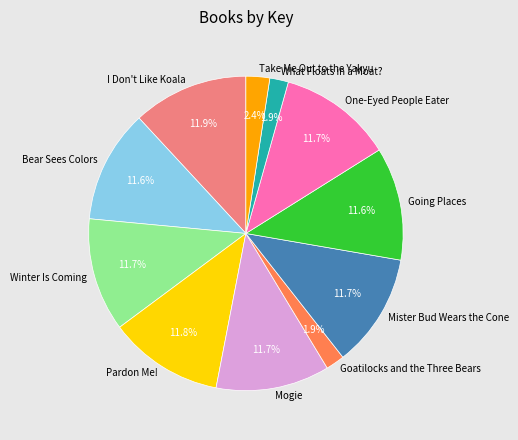

What percentage is NOT represented by Pardon Me!?

88.2%